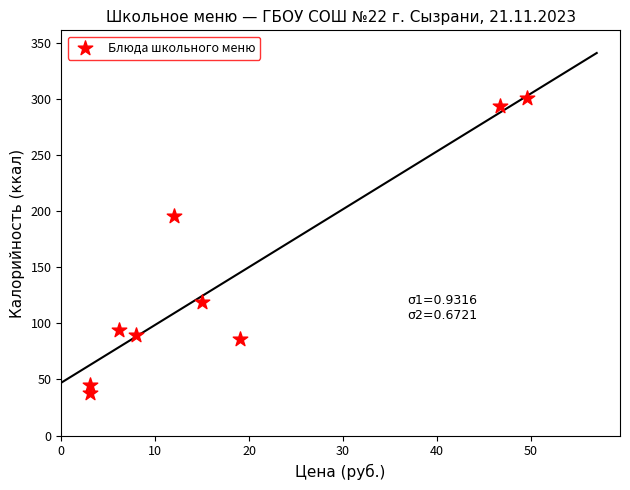

What is the range of Y values (max minus min)?

262.8